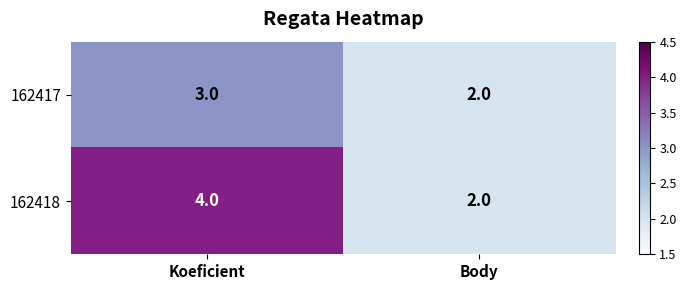

Reading right to left, what are all the values shown in this chart?

162417: Body=2	Koeficient=3
162418: Body=2	Koeficient=4